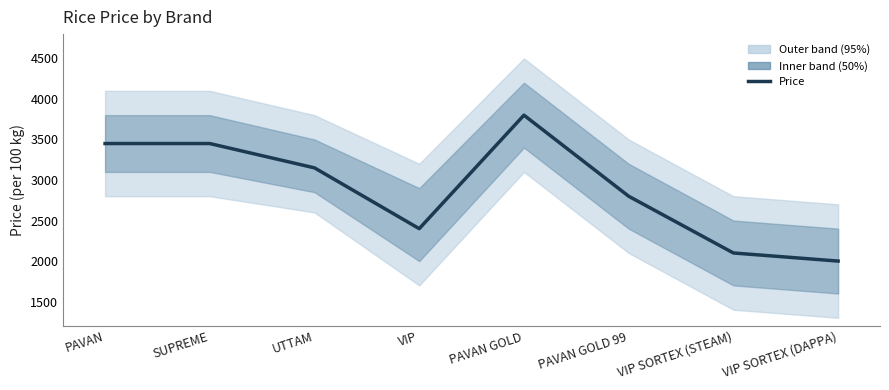

Approximately how many times larger is the value at UTTAM compared to PAVAN GOLD 99?

1.1